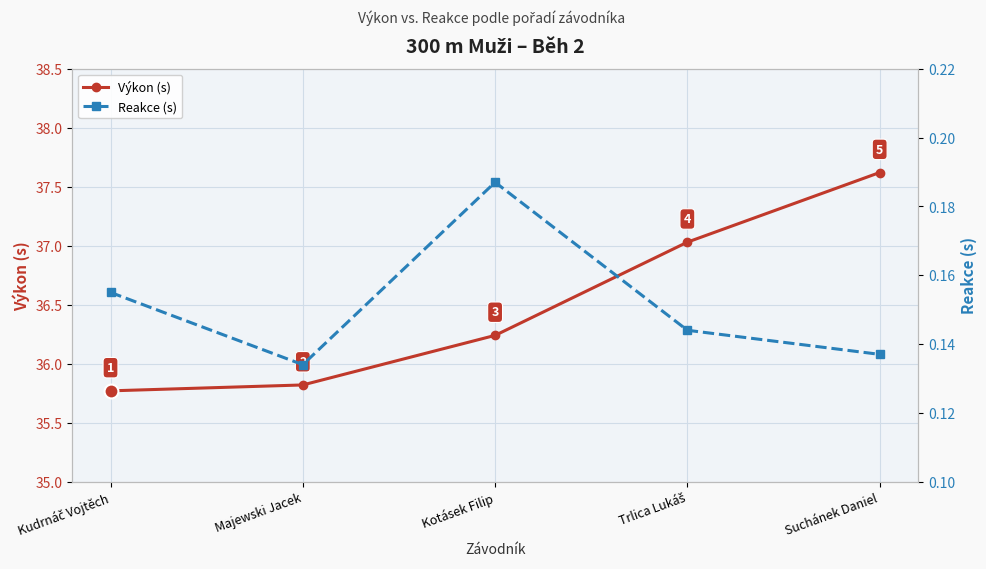

Reading left to right, what are all the values shown in this chart?

Výkon (s): Kudrnáč Vojtěch=35.8	Majewski Jacek=35.8	Kotásek Filip=36.2	Trlica Lukáš=37.0	Suchánek Daniel=37.6
Reakce (s): Kudrnáč Vojtěch=0.2	Majewski Jacek=0.1	Kotásek Filip=0.2	Trlica Lukáš=0.1	Suchánek Daniel=0.1